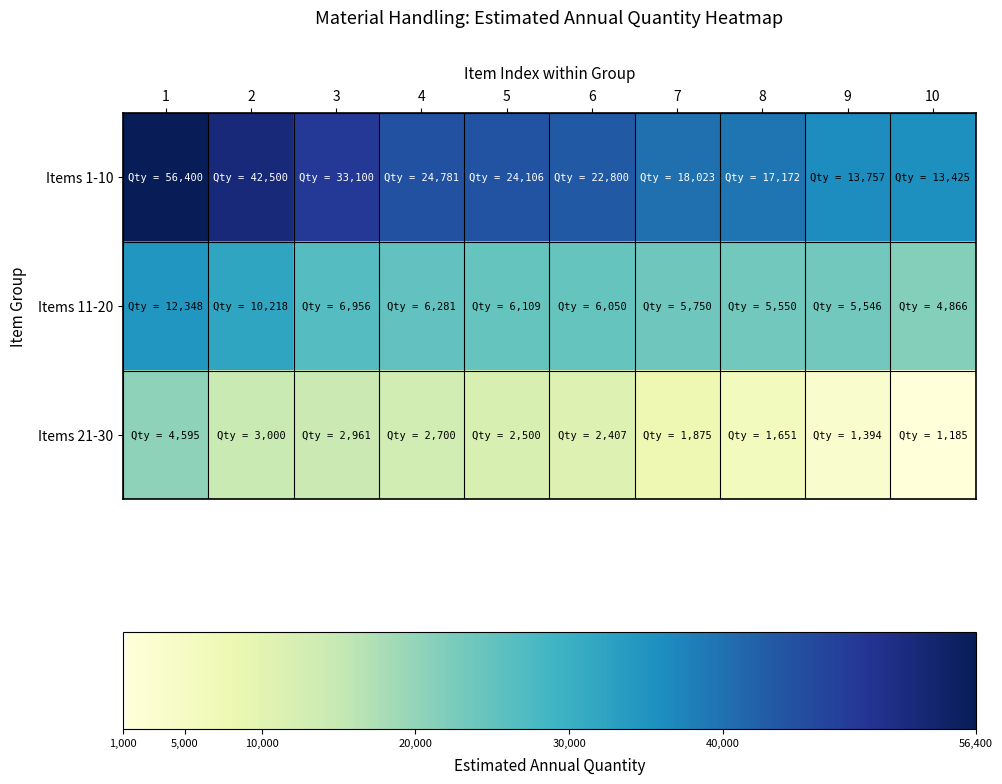

Rank the series by their average value, from lowest to highest.

Items 21-30, Items 11-20, Items 1-10